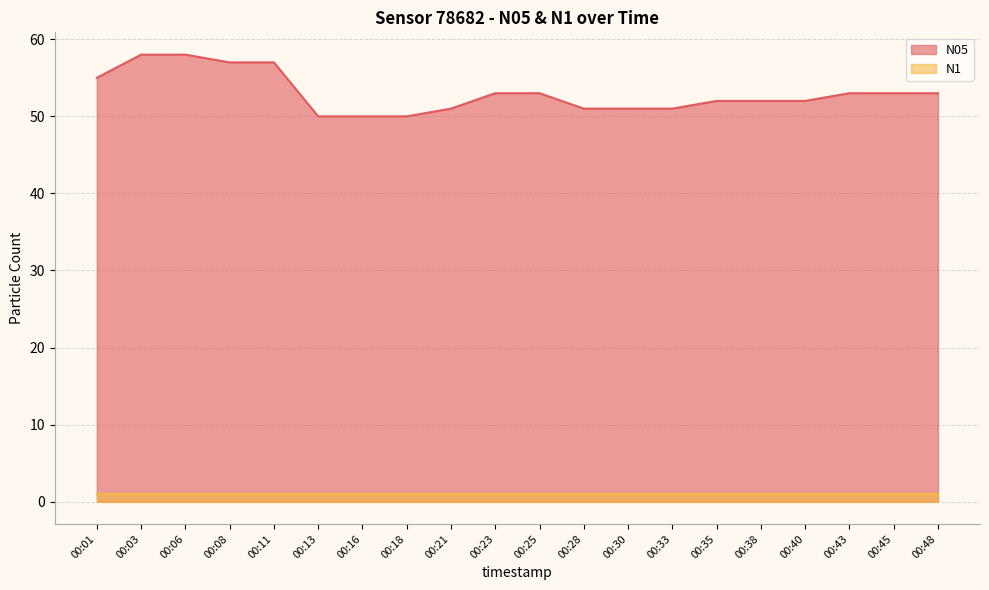

What is the sum of all values?

1060